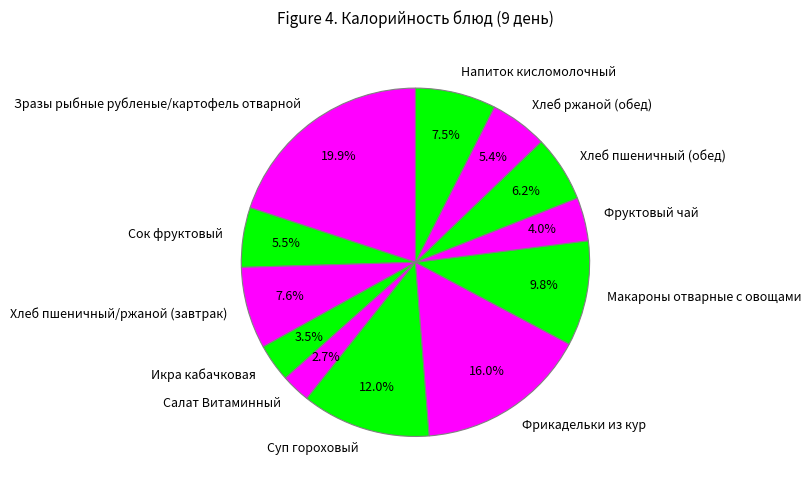

Is there a majority slice in this chart?

No